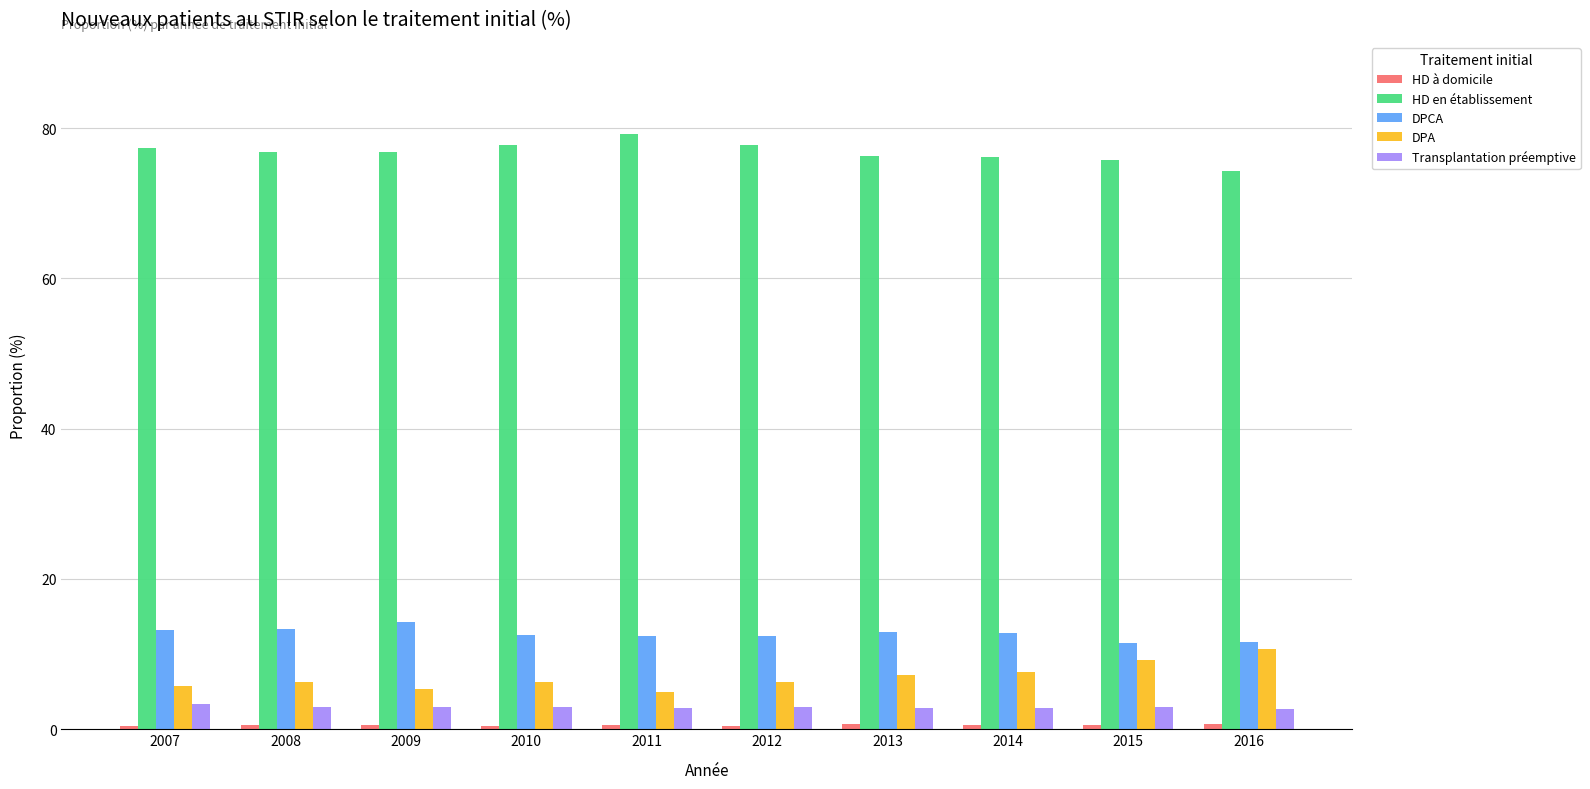

What is the difference between the highest and lowest values at 2009?

76.3